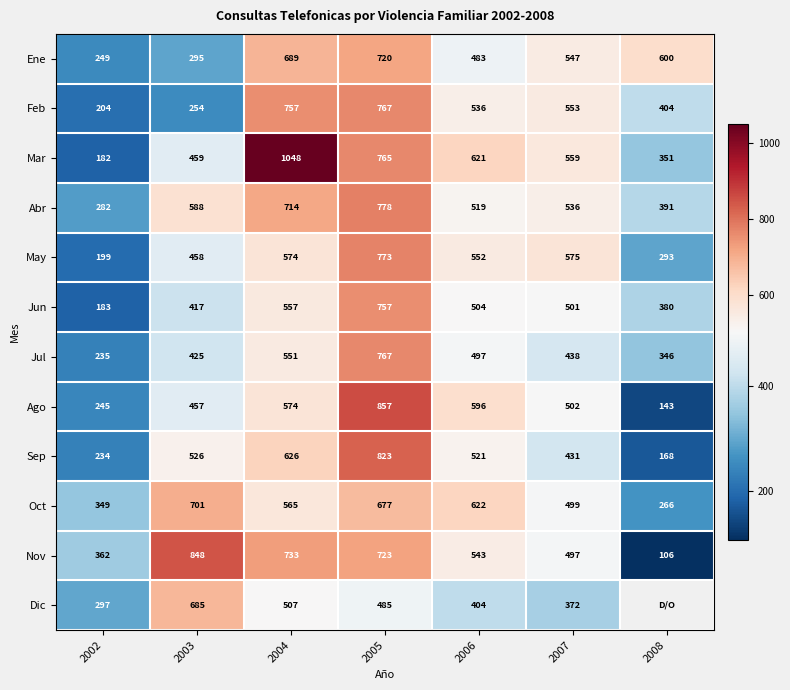

Which category has the lowest value in the Sep series?

2008